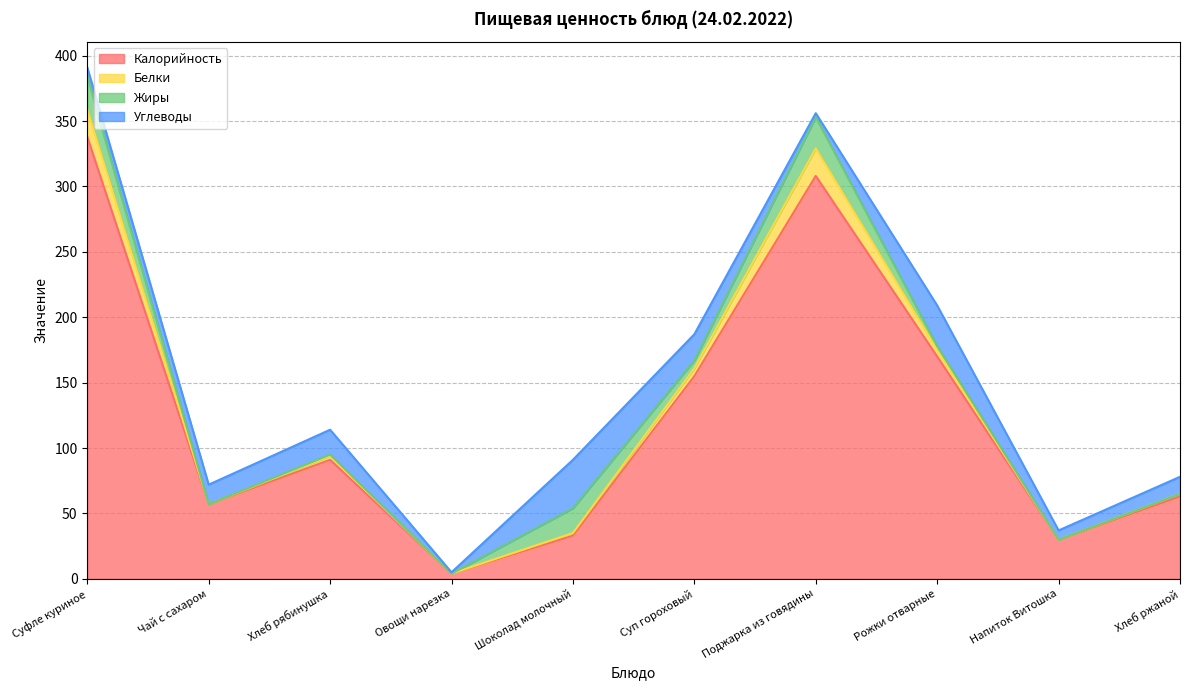

What is the difference between the maximum and second lowest values in the Углеводы series?

34